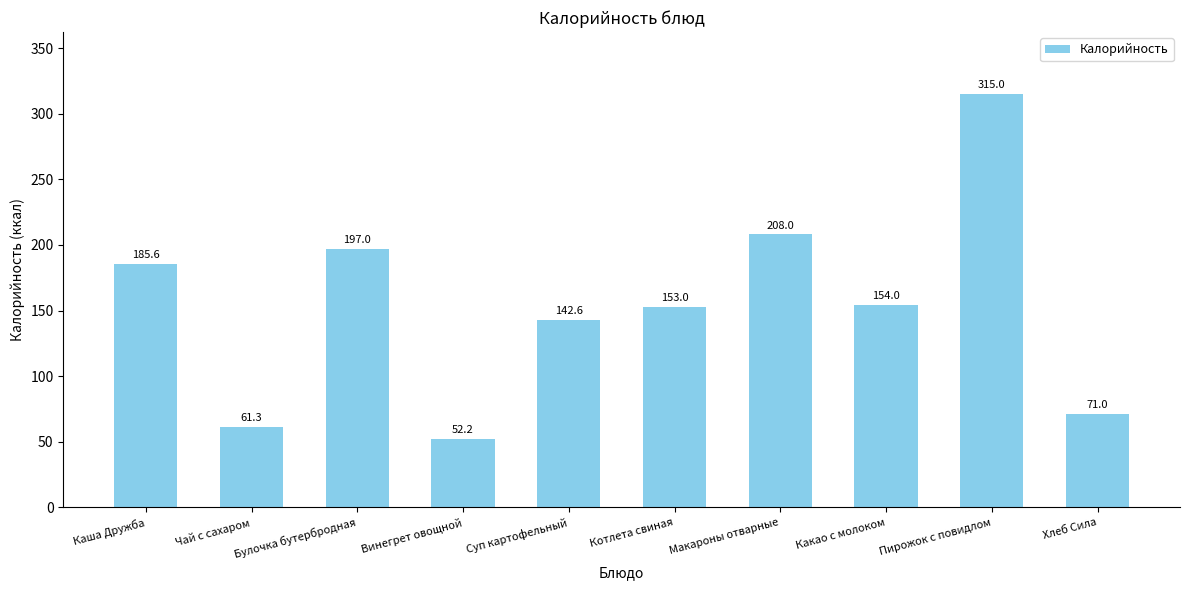

Rank the categories by value from lowest to highest.

Винегрет овощной, Чай с сахаром, Хлеб Сила, Суп картофельный, Котлета свиная, Какао с молоком, Каша Дружба, Булочка бутербродная, Макароны отварные, Пирожок с повидлом